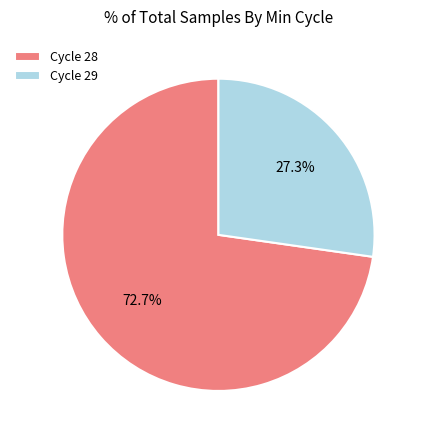

Combined, do Cycle 29 and Cycle 28 account for over 50%?

Yes